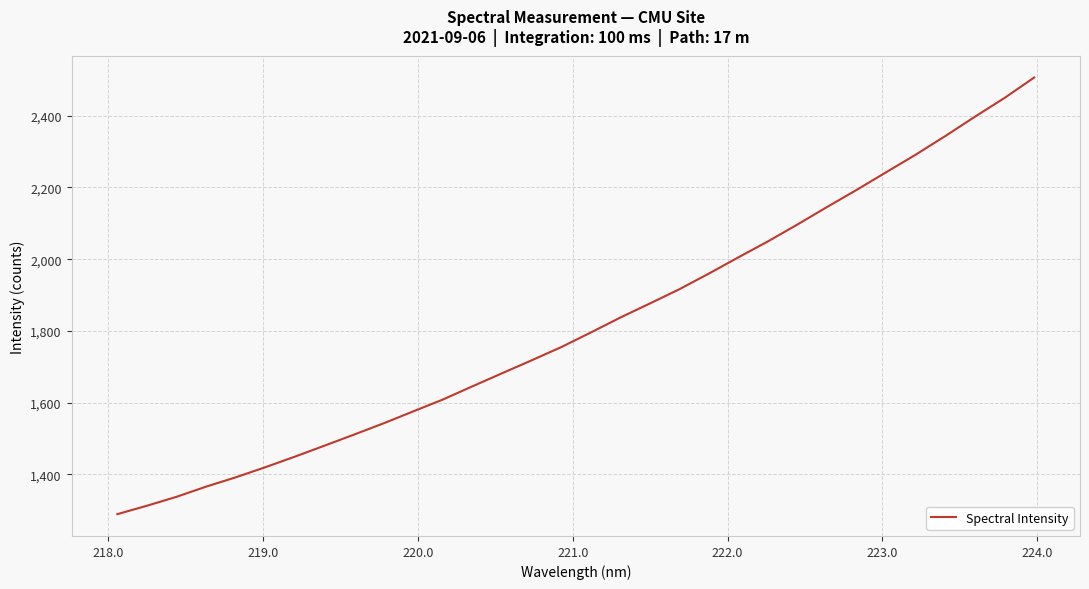

What is the smallest value displayed?

1289.5